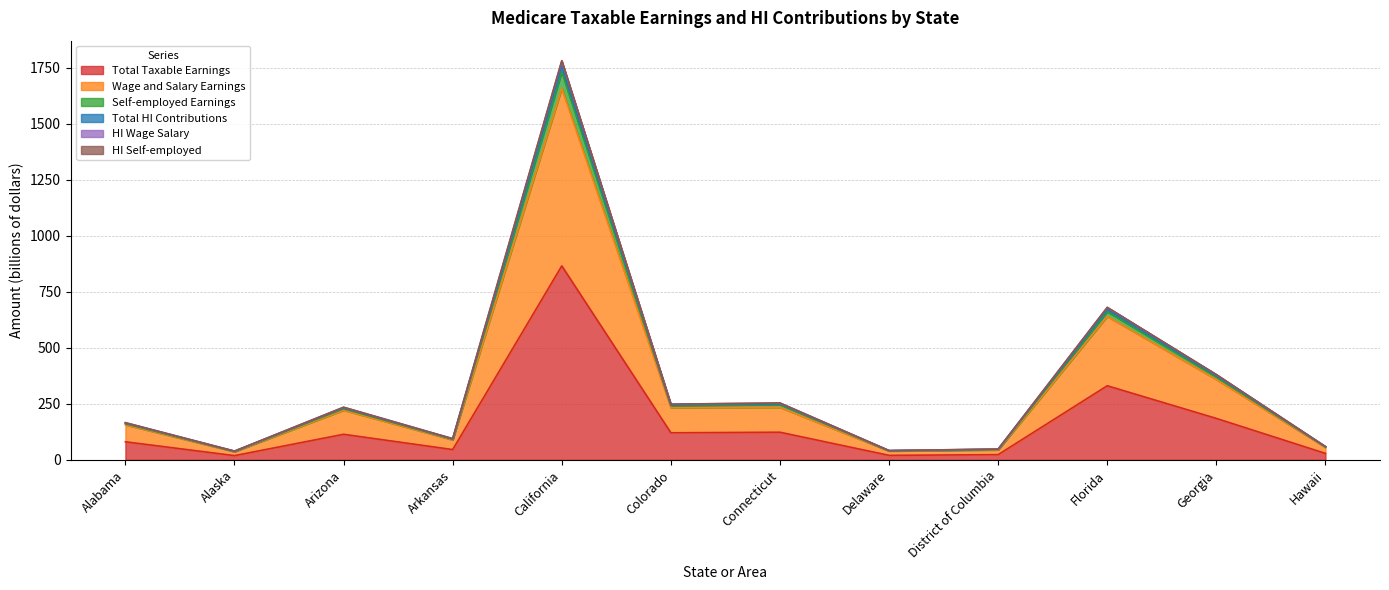

True or false: Wage and Salary Earnings and HI Wage Salary cross at least once.

False